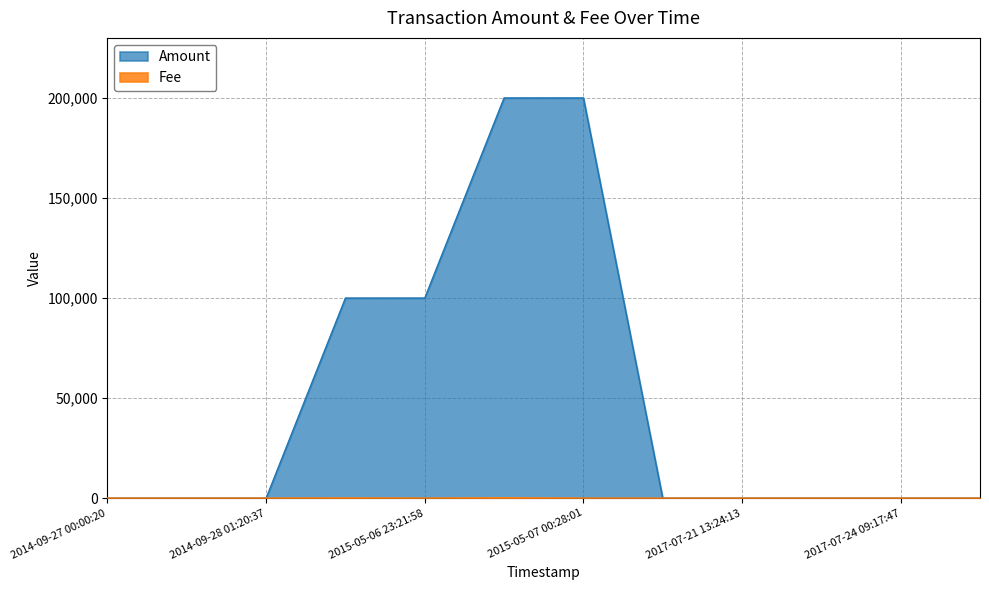

The Amount series shows 15 at 2014-09-27 17:46:13. True or false?

False